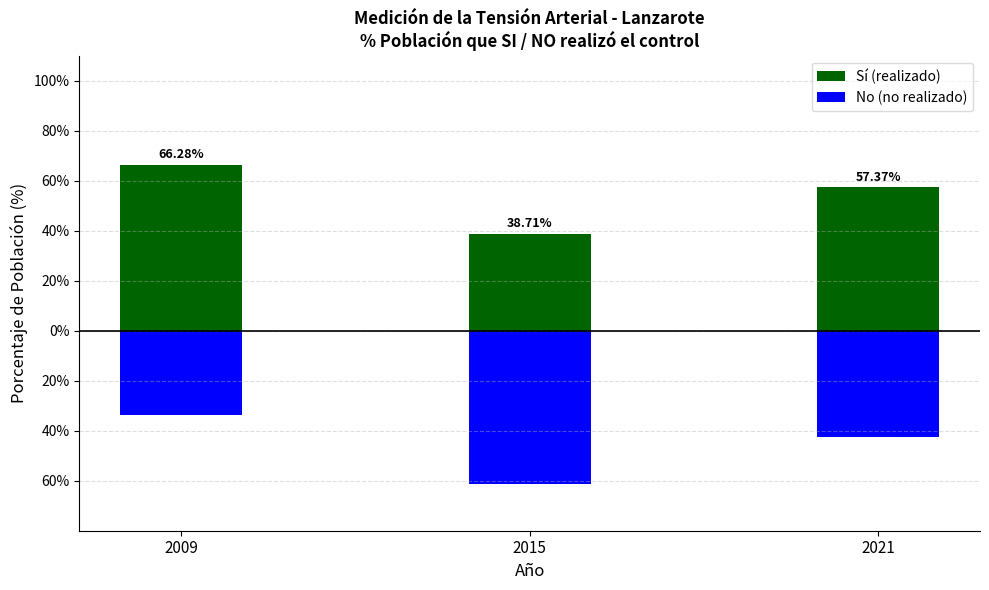

What are all the series names shown in the legend?

Sí (realizado), No (no realizado)